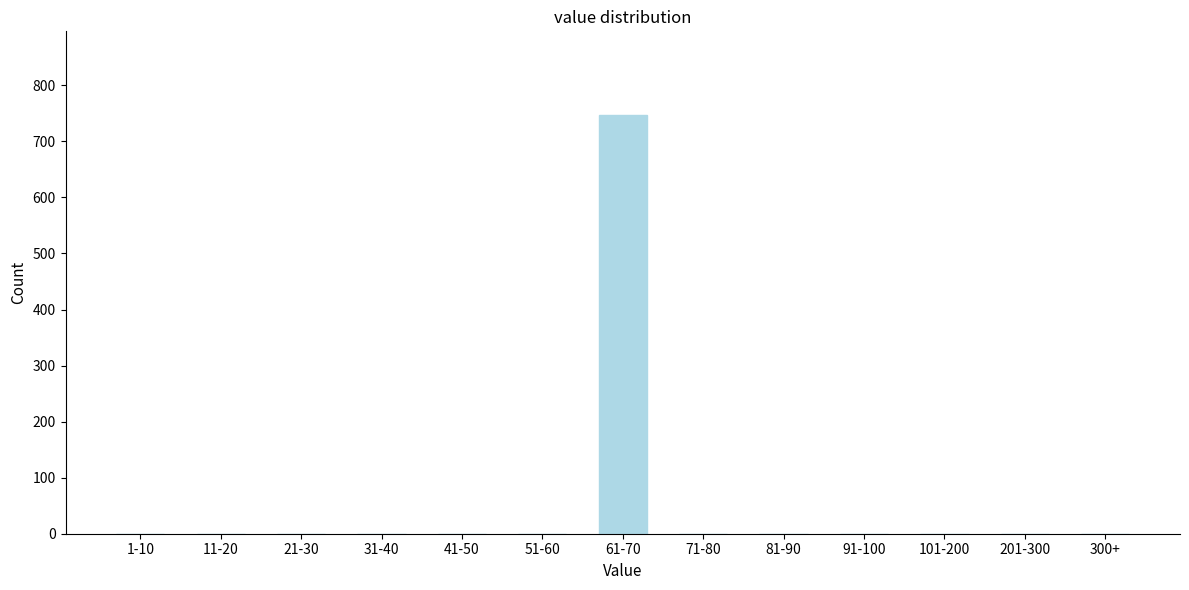

Reading left to right, list all the values displayed in this chart.

1-10=0	11-20=0	21-30=0	31-40=0	41-50=0	51-60=0	61-70=747	71-80=0	81-90=0	91-100=0	101-200=0	201-300=0	300+=0